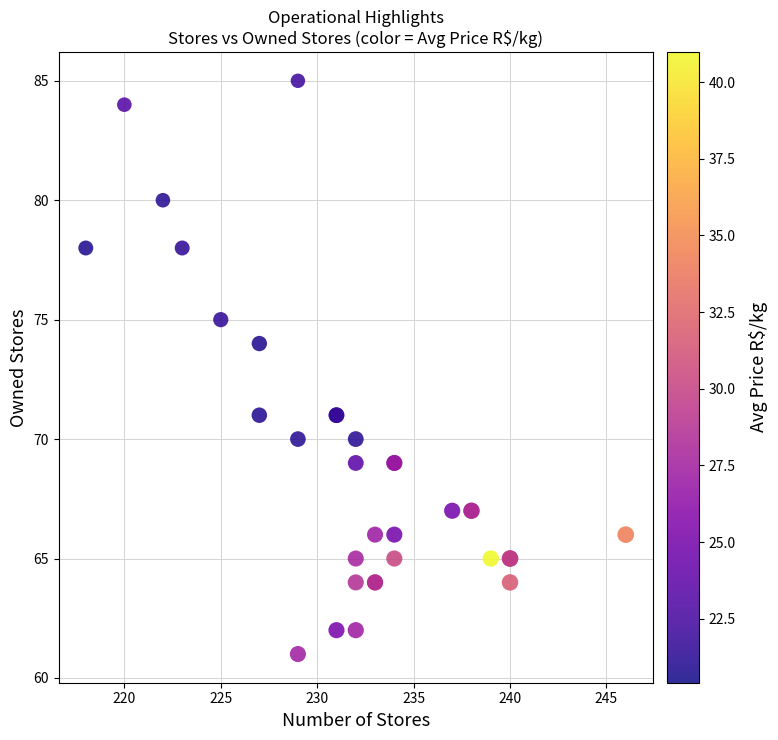

What Y value in the scatter plot is closest to 73?

74